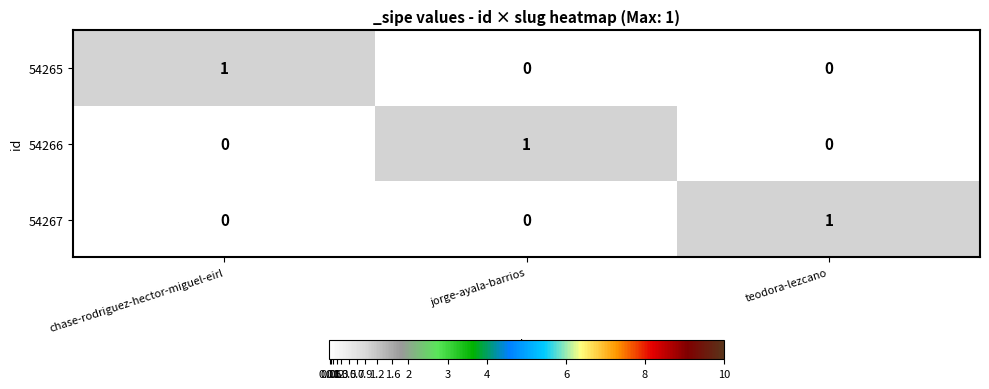

At how many categories does at least one series exceed 0?

3